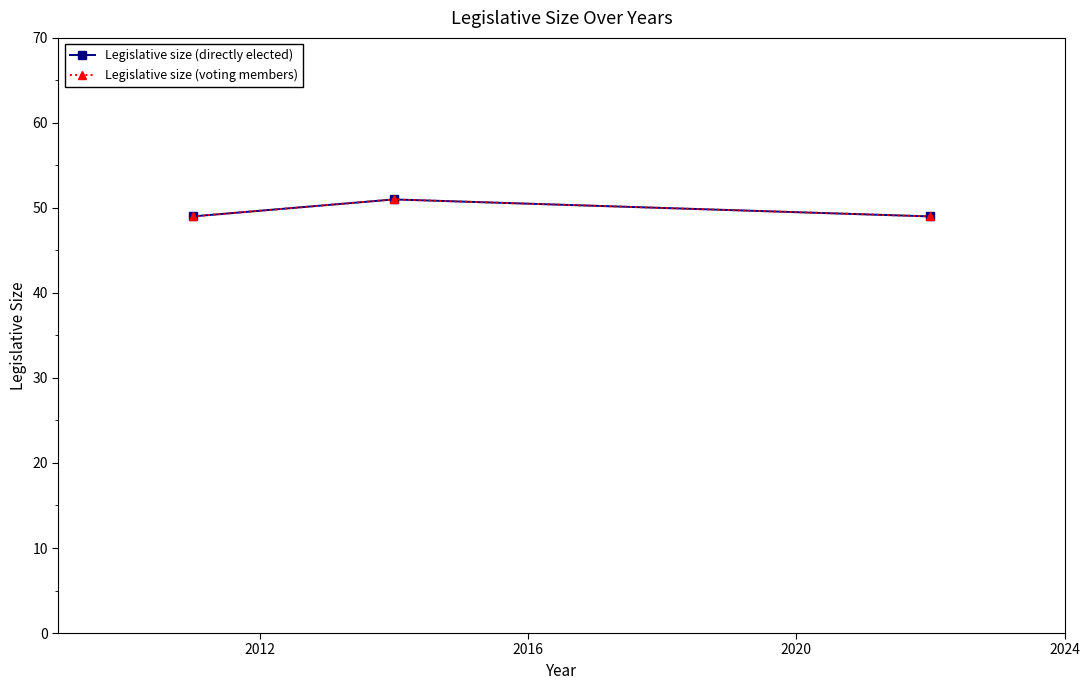

Does the chart have visible grid lines?

No